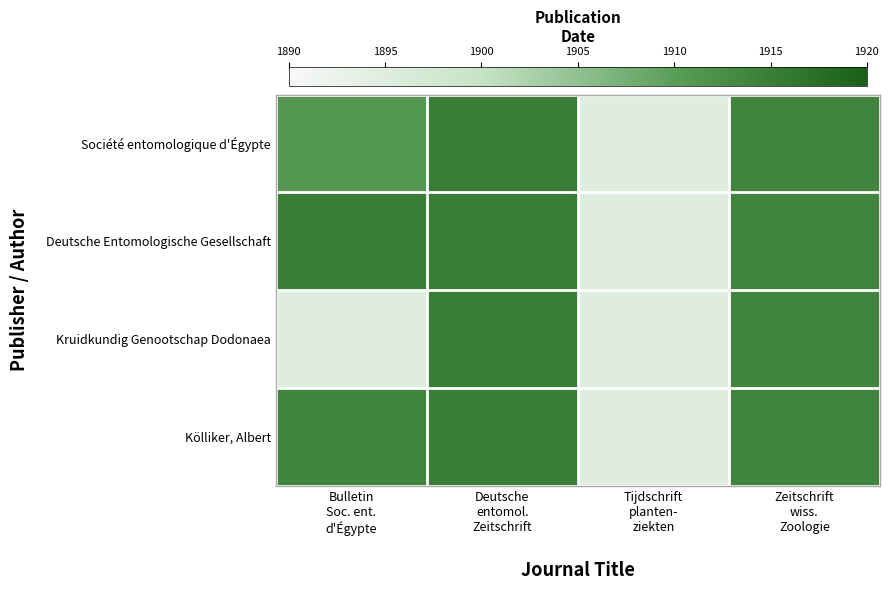

What is the total value across all series at Deutsche
entomol.
Zeitschrift?

7660